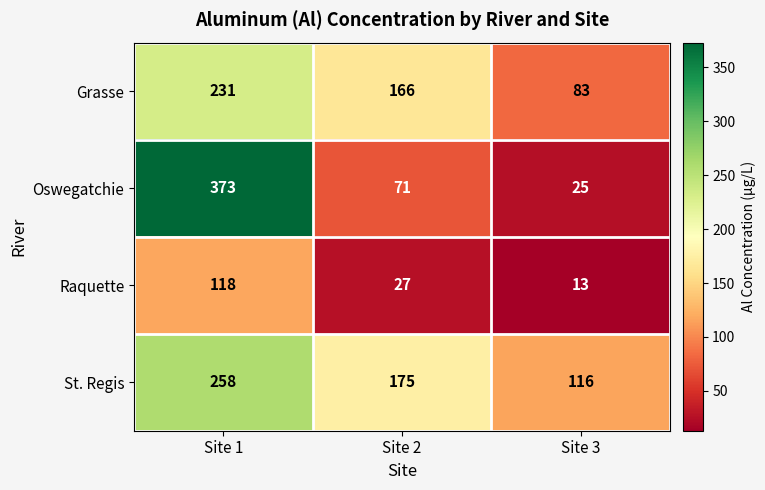

Which series has the largest range (max minus min)?

Oswegatchie